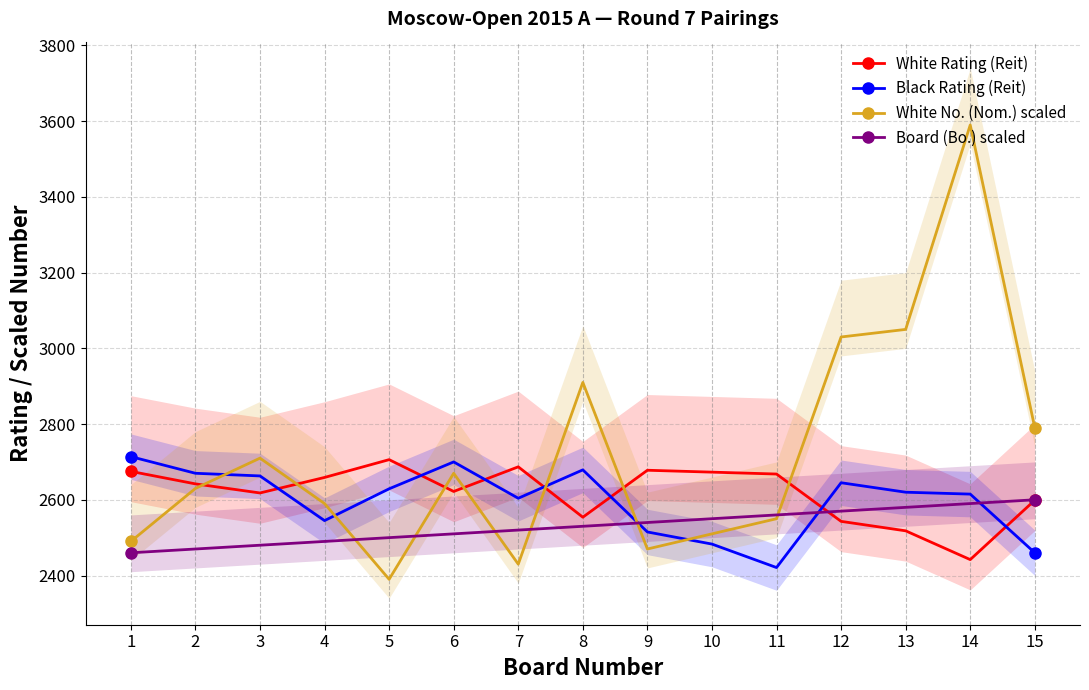

Count the number of data series in this chart.

4